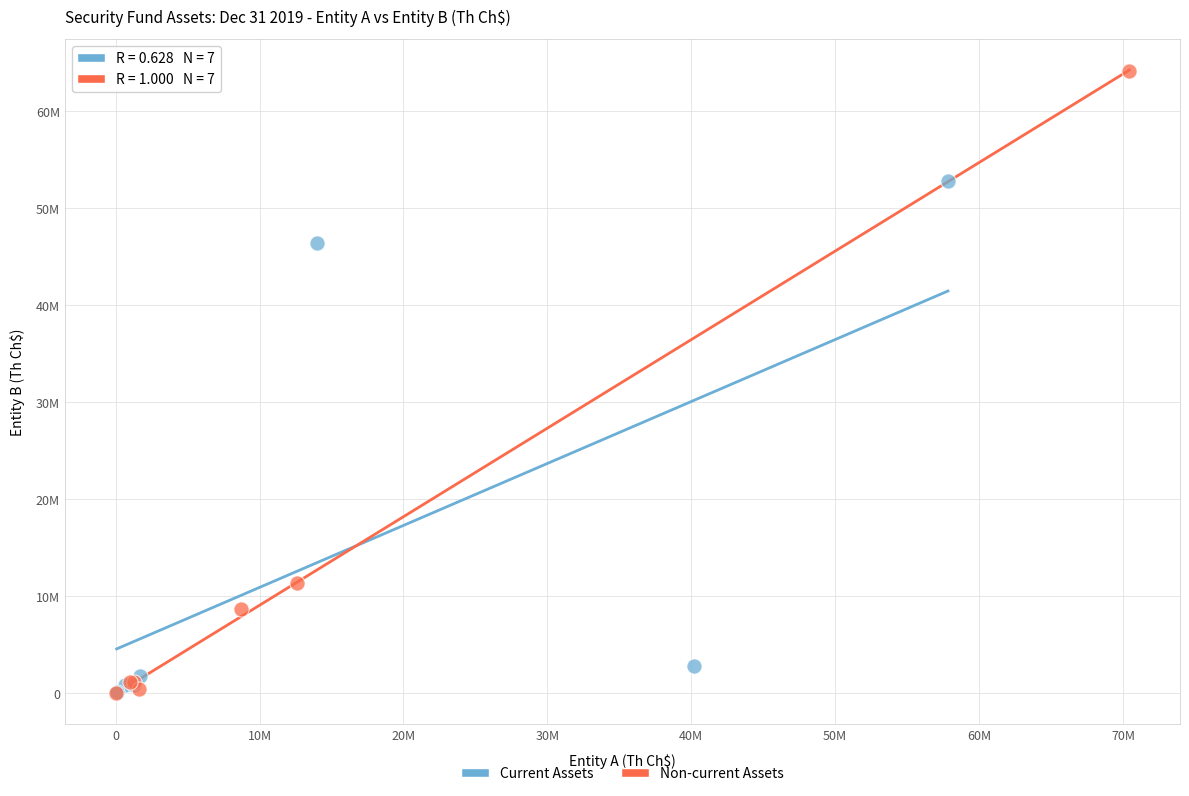

Which series has the largest Y range (max minus min)?

Non-current Assets